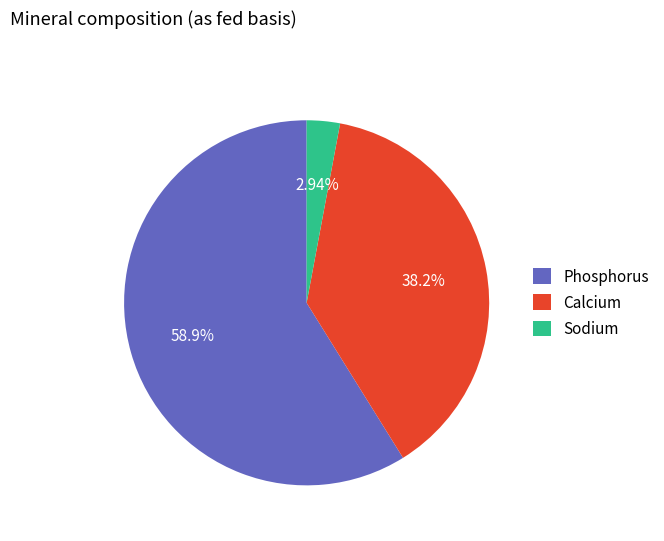

What is the largest slice in the pie chart?

Phosphorus